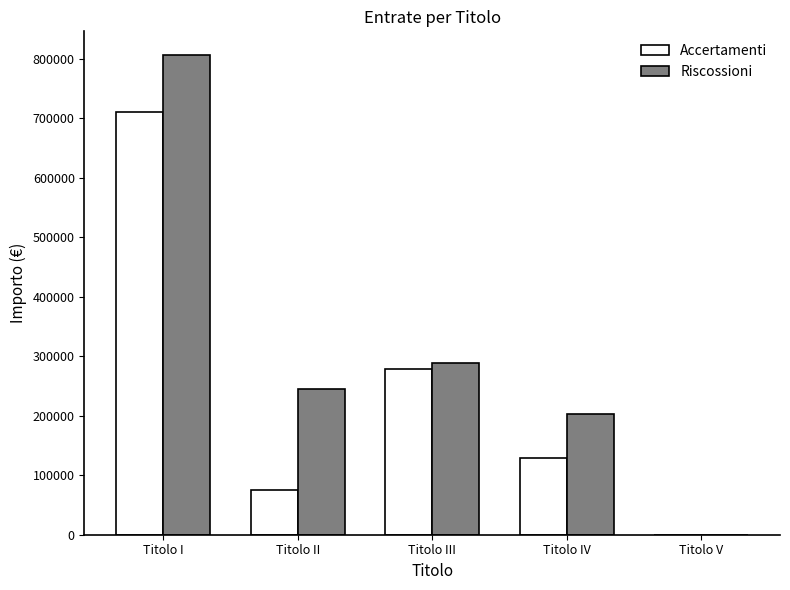

How many data points in Accertamenti are above 128881?

3